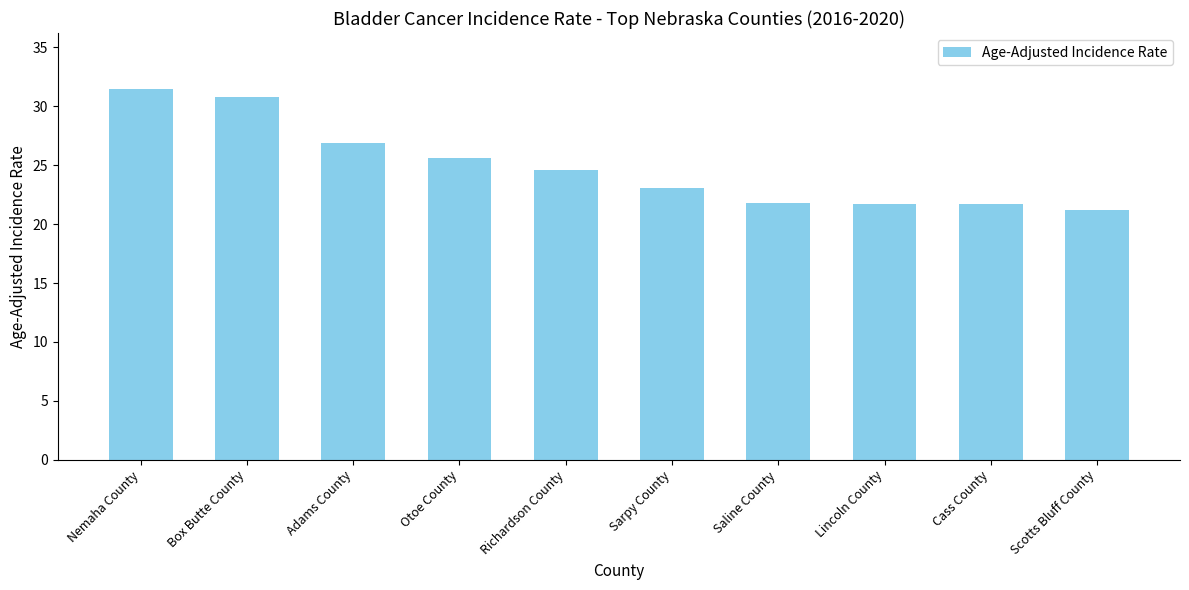

True or false: the data shows 28.8 at Cass County.

False